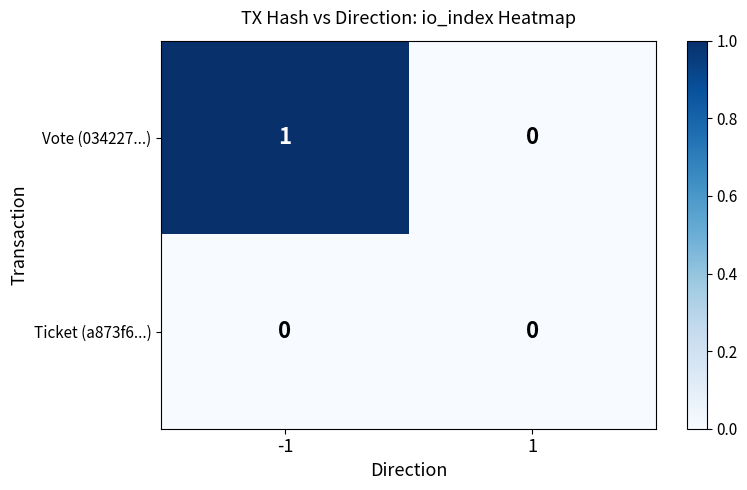

Reading right to left, transcribe all the data shown in this chart.

Vote (034227...): 0	1
Ticket (a873f6...): 0	0